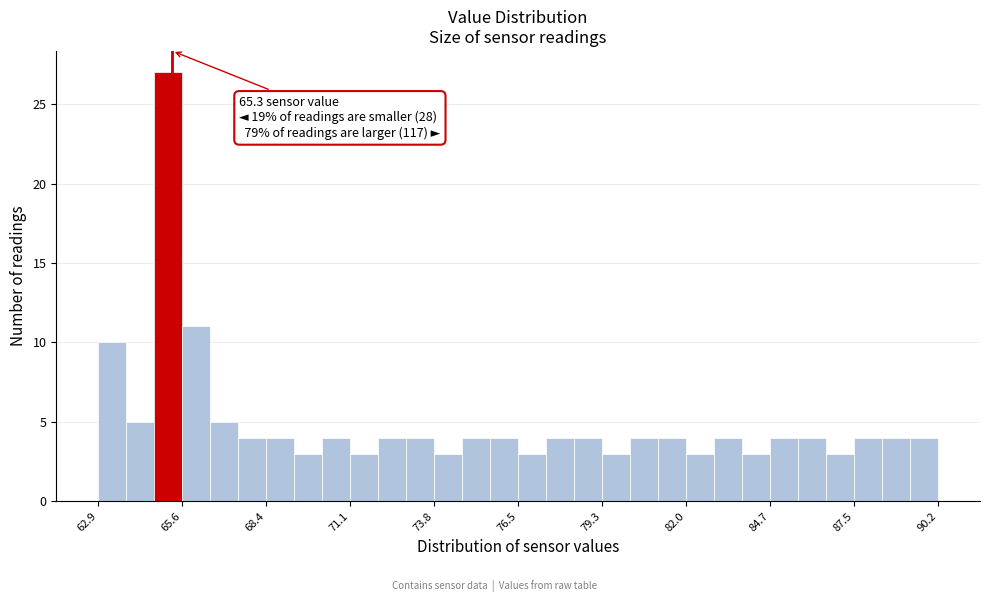

Read against the x-axis, roughly where is the centre of the tallest bar?

65.0